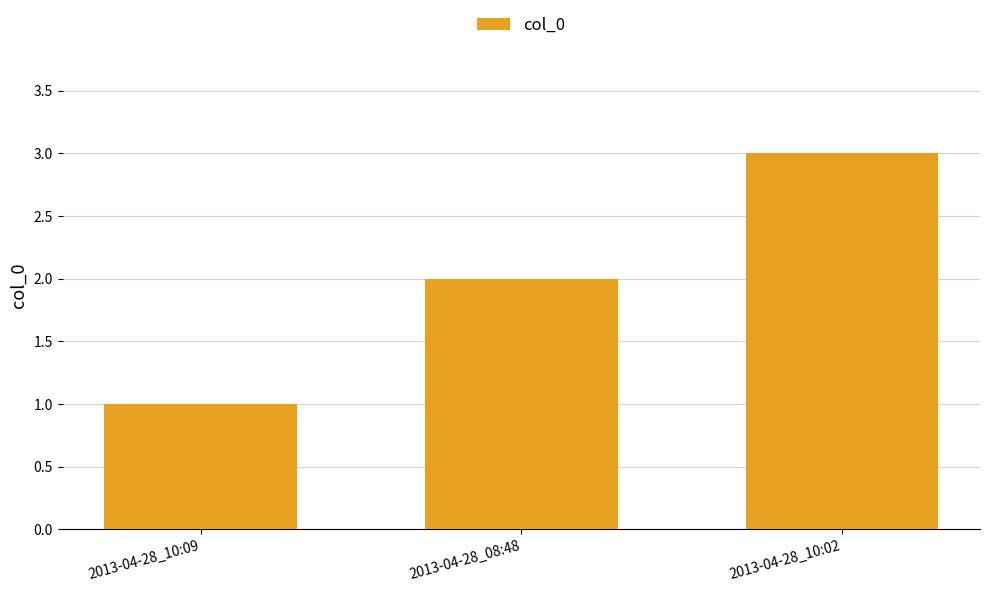

Where is the data nearest to the value 2?

2013-04-28_08:48